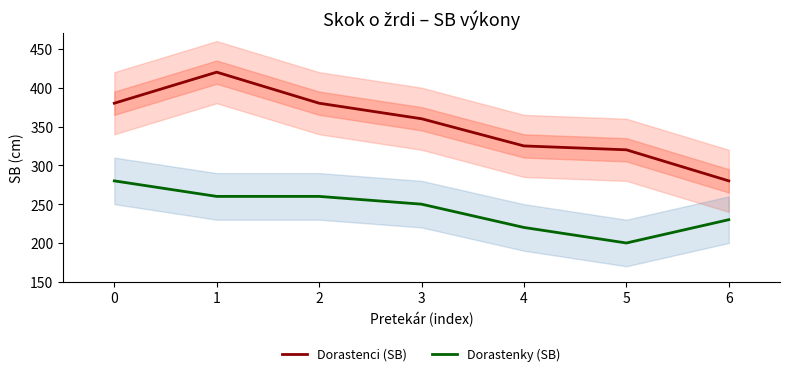

Reading left to right, what are all the values shown in this chart?

Dorastenci (SB): 380	420	380	360	325	320	280
Dorastenky (SB): 280	260	260	250	220	200	230